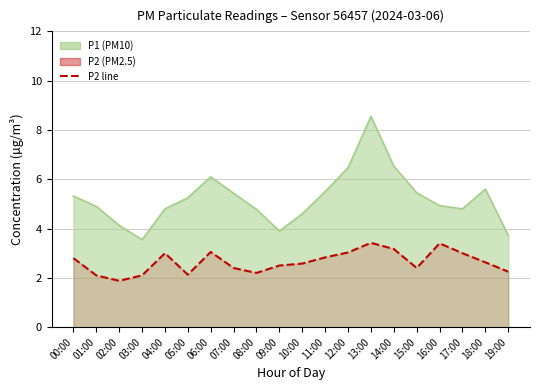

True or false: P1 and P2 cross at least once.

False